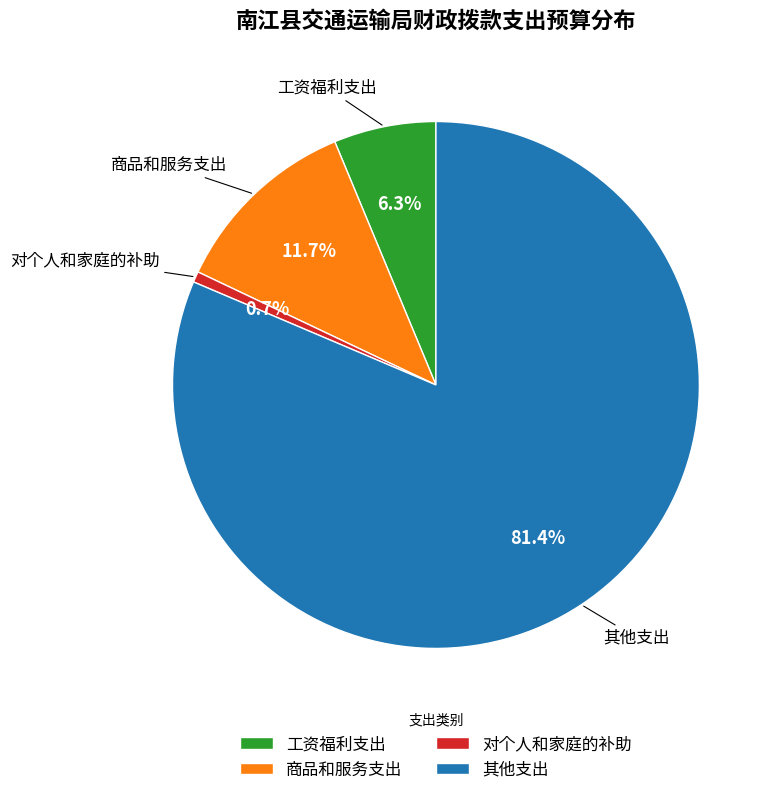

What is the smallest slice in the pie chart?

对个人和家庭的补助